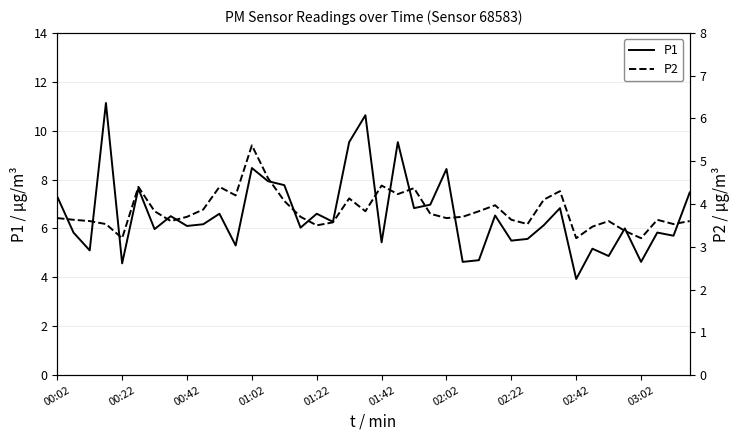

True or false: P1 and P2 intersect in this chart.

False